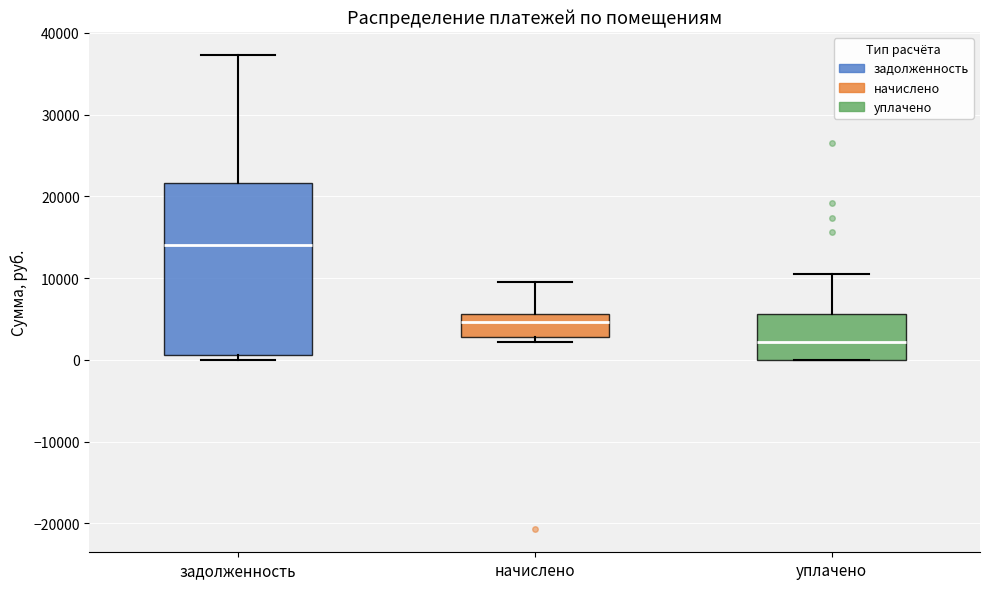

Reading left to right, read every box against the y-axis: the position of its median line, the range the box covers, and the ends of its whiskers. The values are not printed on the chart, so give them approximately, as read against the axis.

задолженность: median 14000, box 1000 to 22000, whiskers 0 to 37000
начислено: median 5000, box 3000 to 6000, whiskers 2000 to 10000
уплачено: median 2000, box 0 to 6000, whiskers 0 to 10000